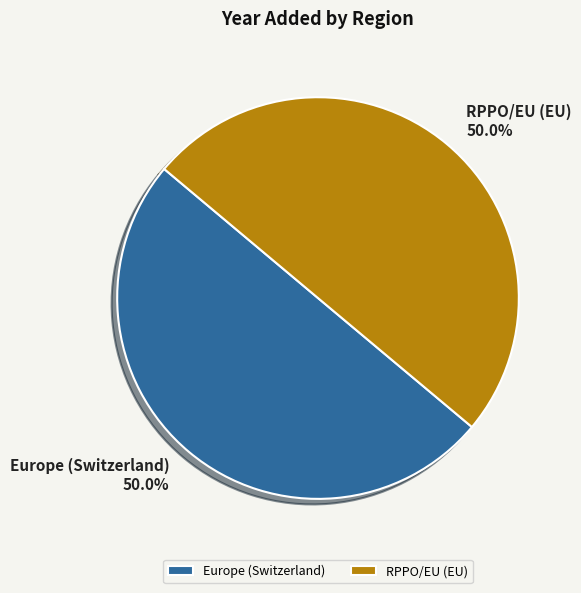

Is the sum of Europe (Switzerland) and RPPO/EU (EU) greater than half?

Yes